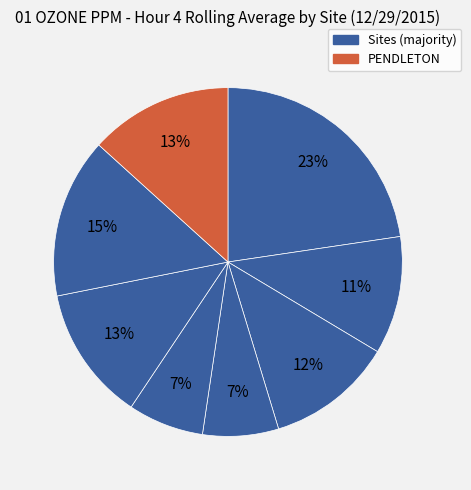

Rank the categories by value from highest to lowest.

ALPINE, OTAY MESA DVN, PENDLETON, KEARNY MESA, DEL_MAR, CHULA VISTA, DOWNTOWN, EL CAJON FSD